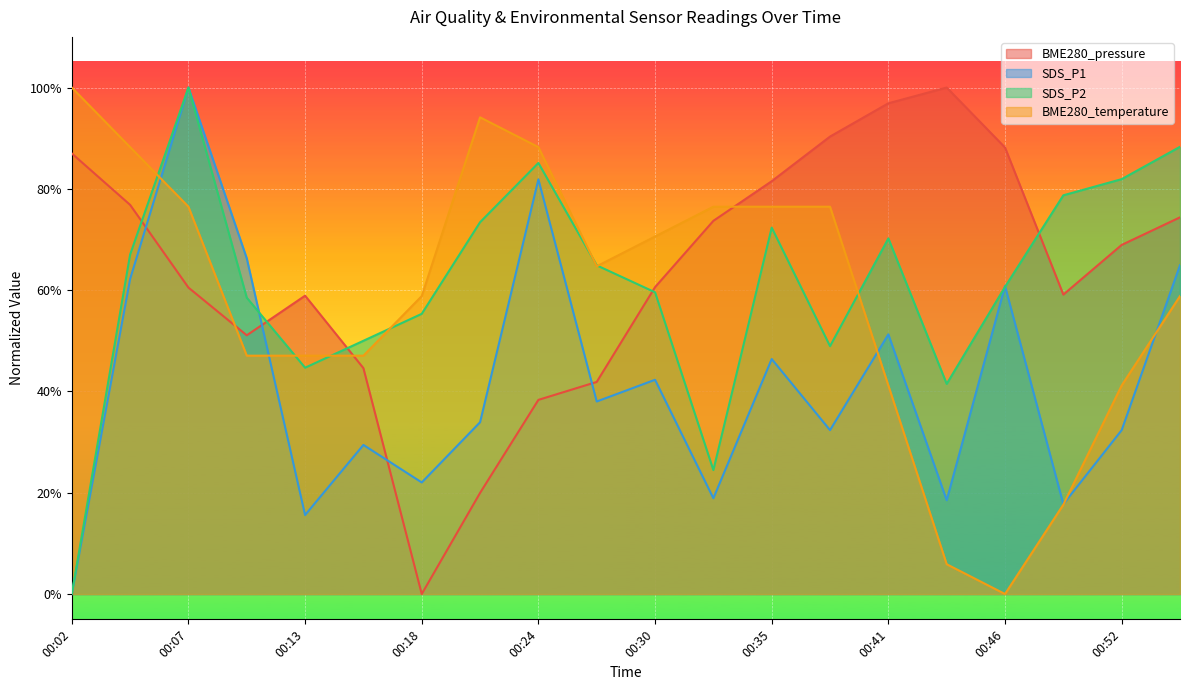

At which category is the sum across all series the highest?

00:07